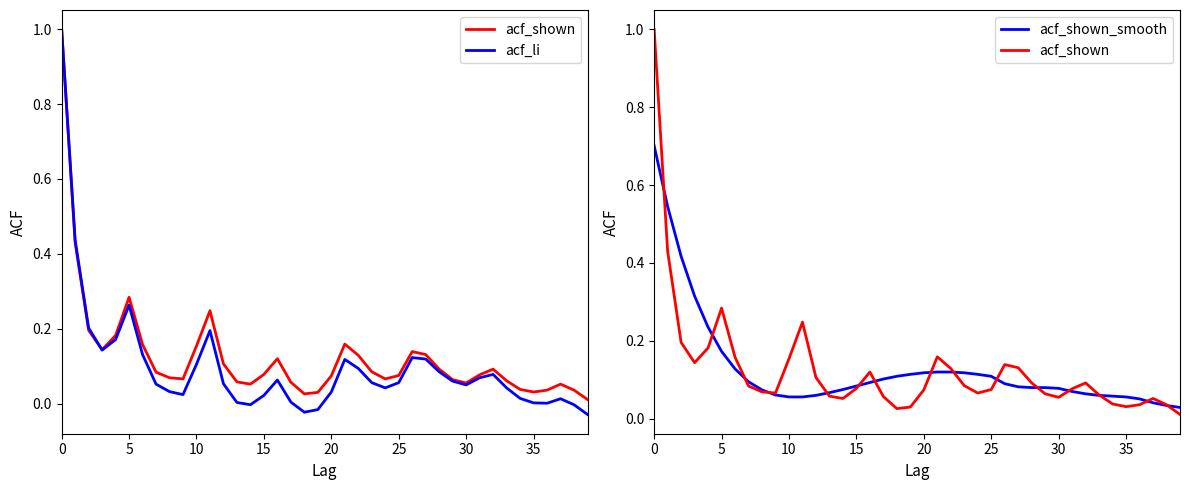

What is the difference between the highest and lowest values at 24?

0.1